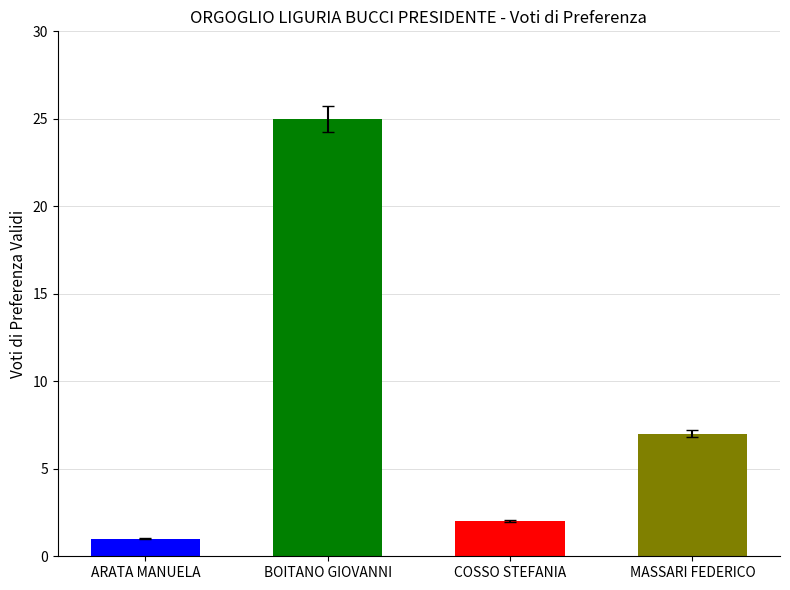

Reading left to right, what are all the values shown in this chart?

ARATA MANUELA=1	BOITANO GIOVANNI=25	COSSO STEFANIA=2	MASSARI FEDERICO=7